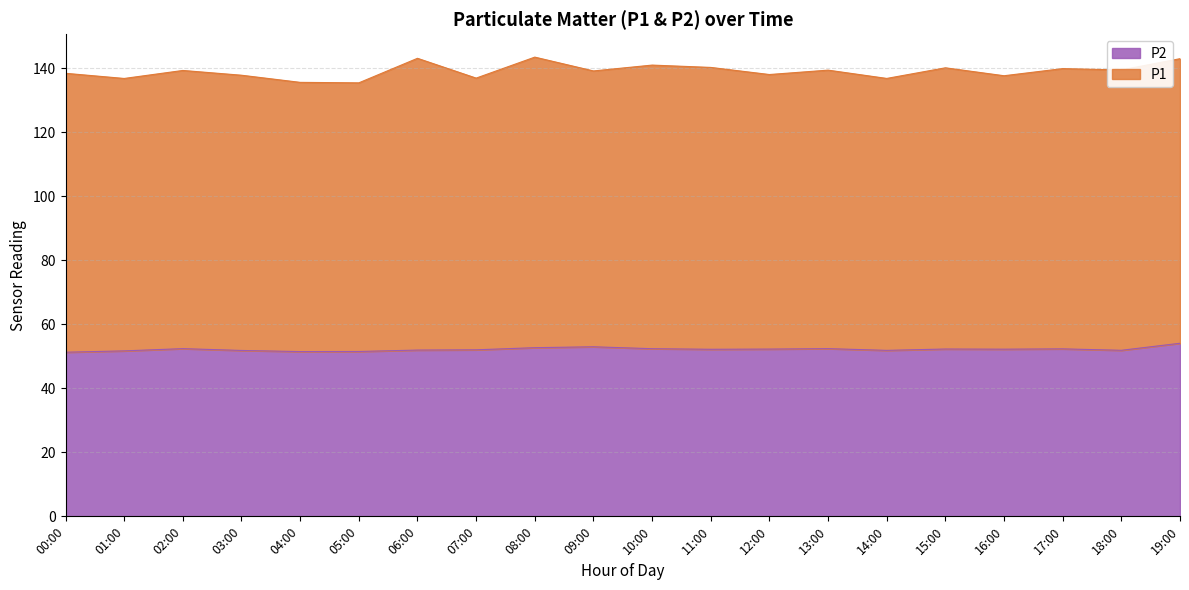

List the labels in order of value, smallest first.

00:00, 04:00, 05:00, 01:00, 03:00, 14:00, 18:00, 06:00, 07:00, 11:00, 16:00, 12:00, 15:00, 17:00, 10:00, 02:00, 13:00, 08:00, 09:00, 19:00